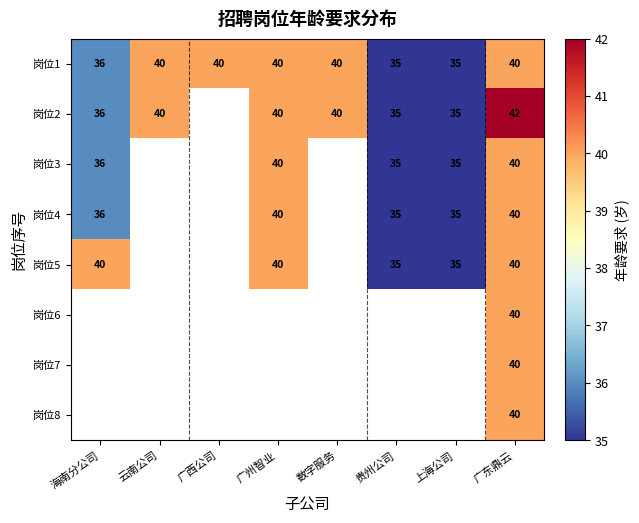

True or false: 岗位1 has a value of 25 at 广州智业.

False